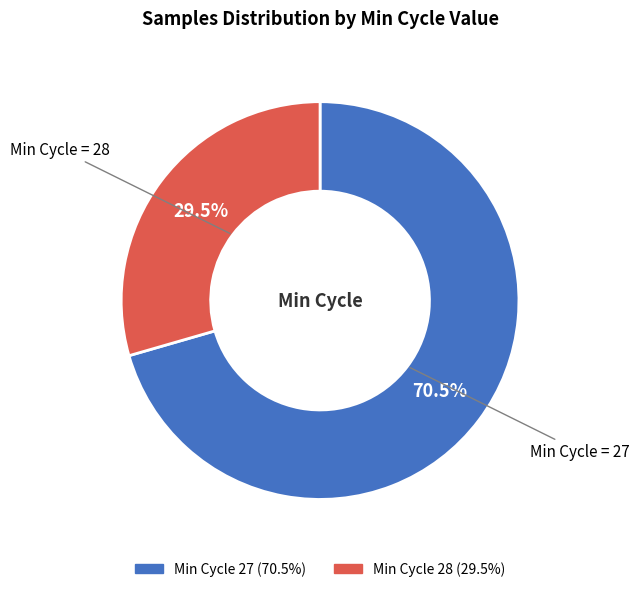

Is there any slice that represents more than half of the pie?

Yes